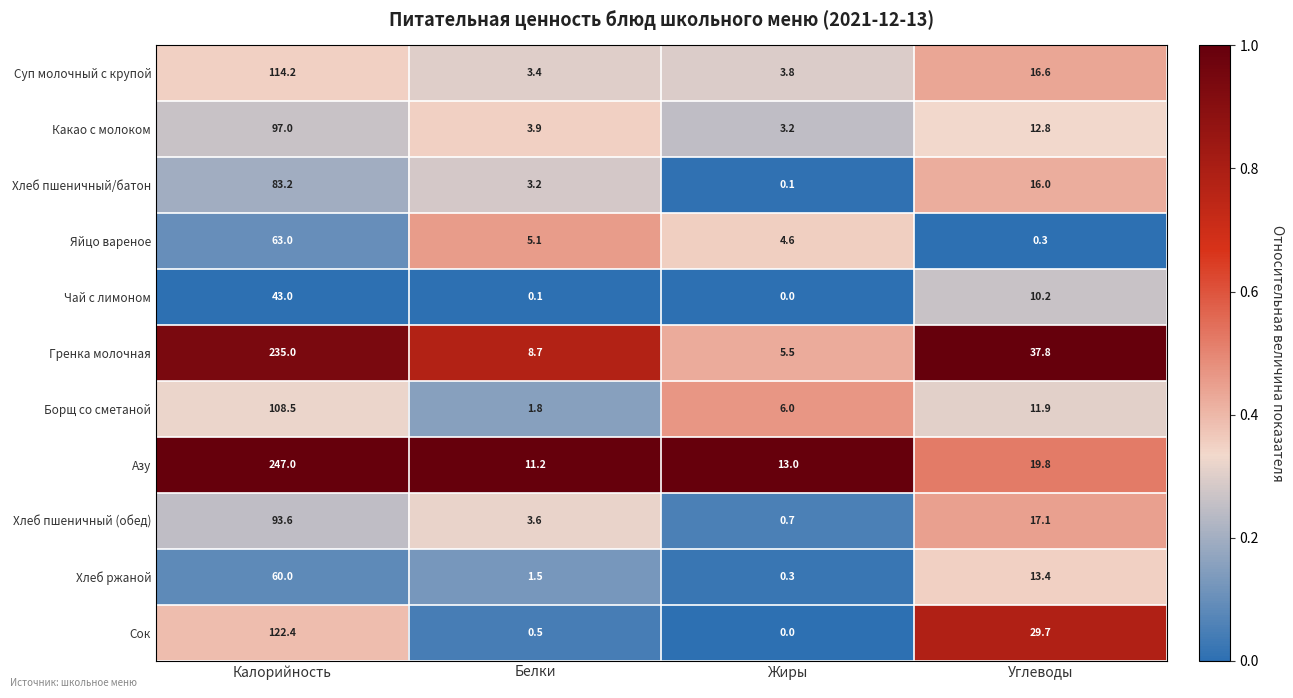

True or false: Суп молочный с крупой has a value of 114.2 at Калорийность.

True